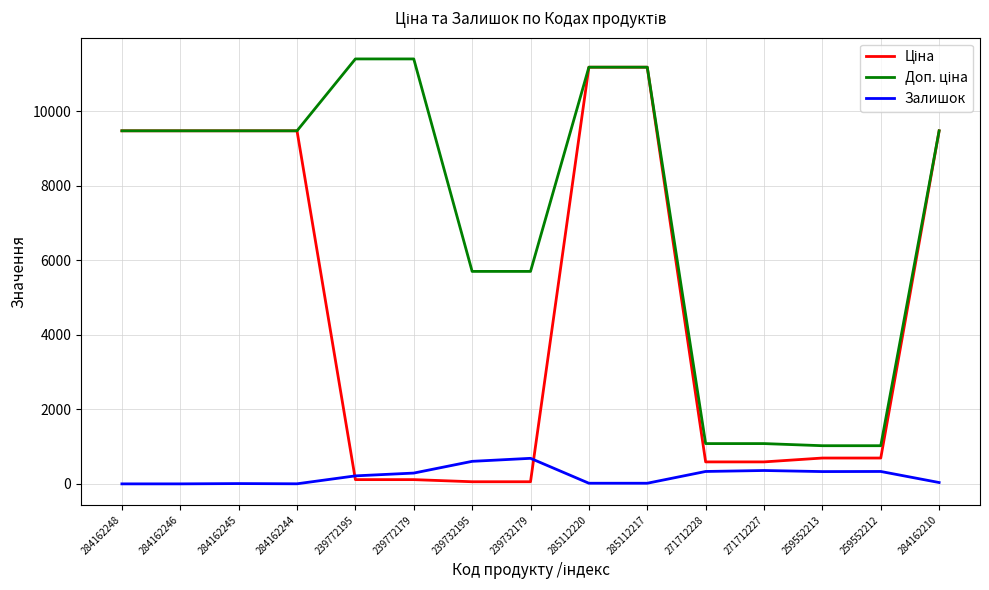

Does the chart display data point markers on the line(s)?

No